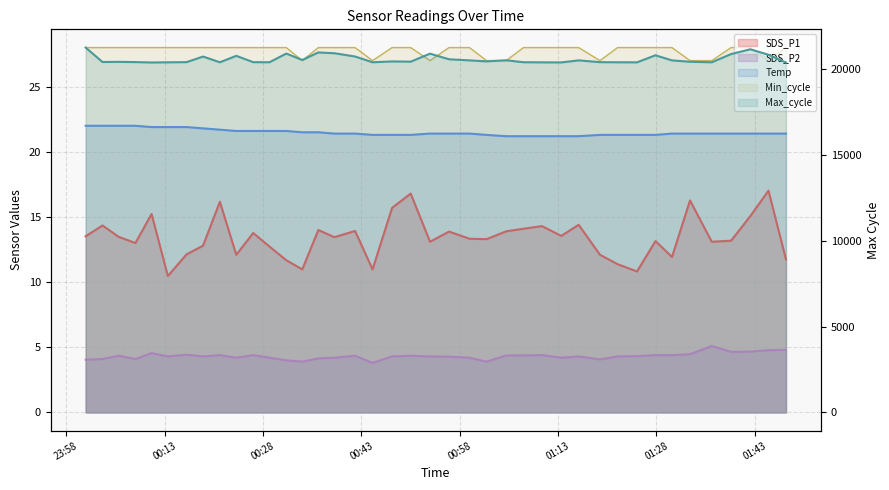

True or false: SDS_P1 has a value of 6.6 at 16.

False